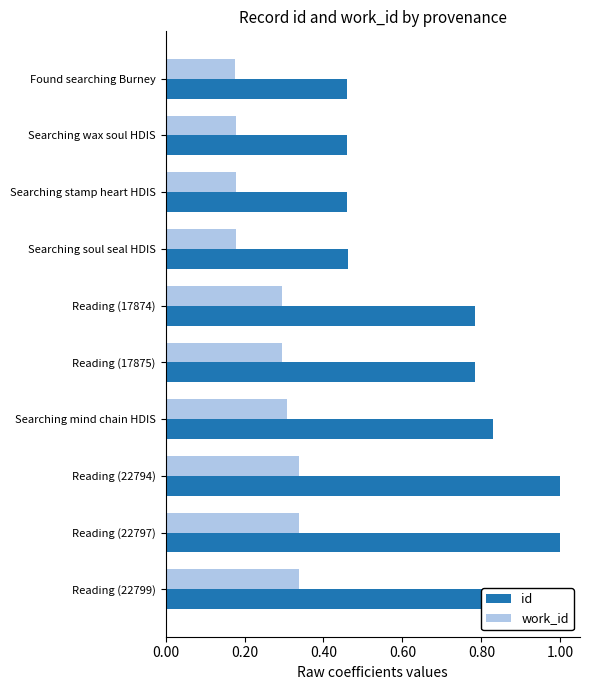

What is the smallest value displayed?

0.2